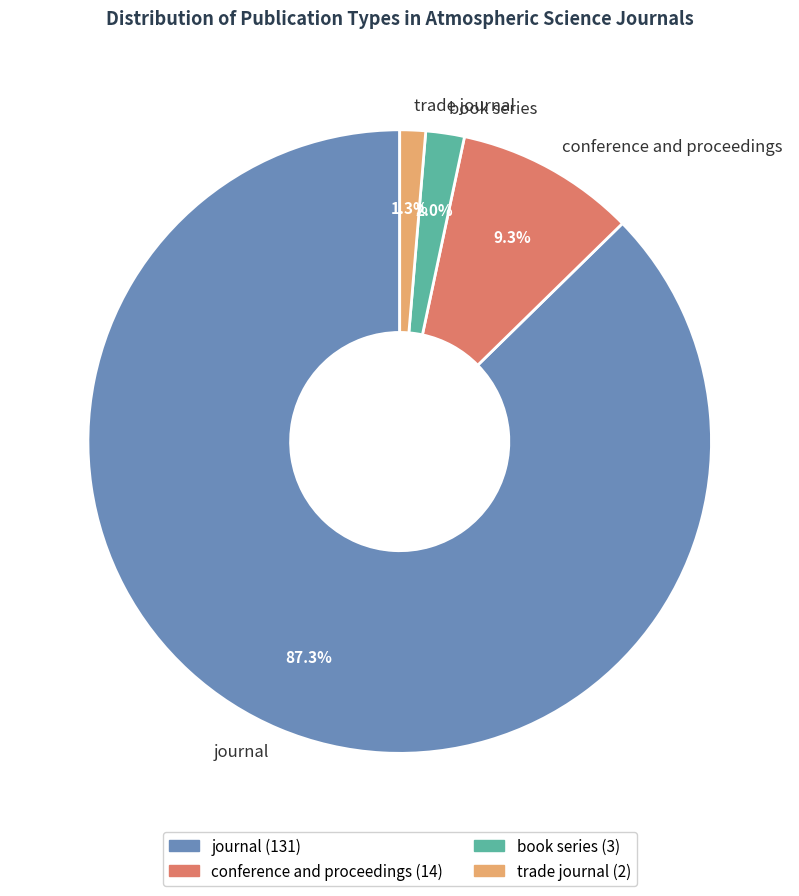

How many segments does this pie chart have?

4